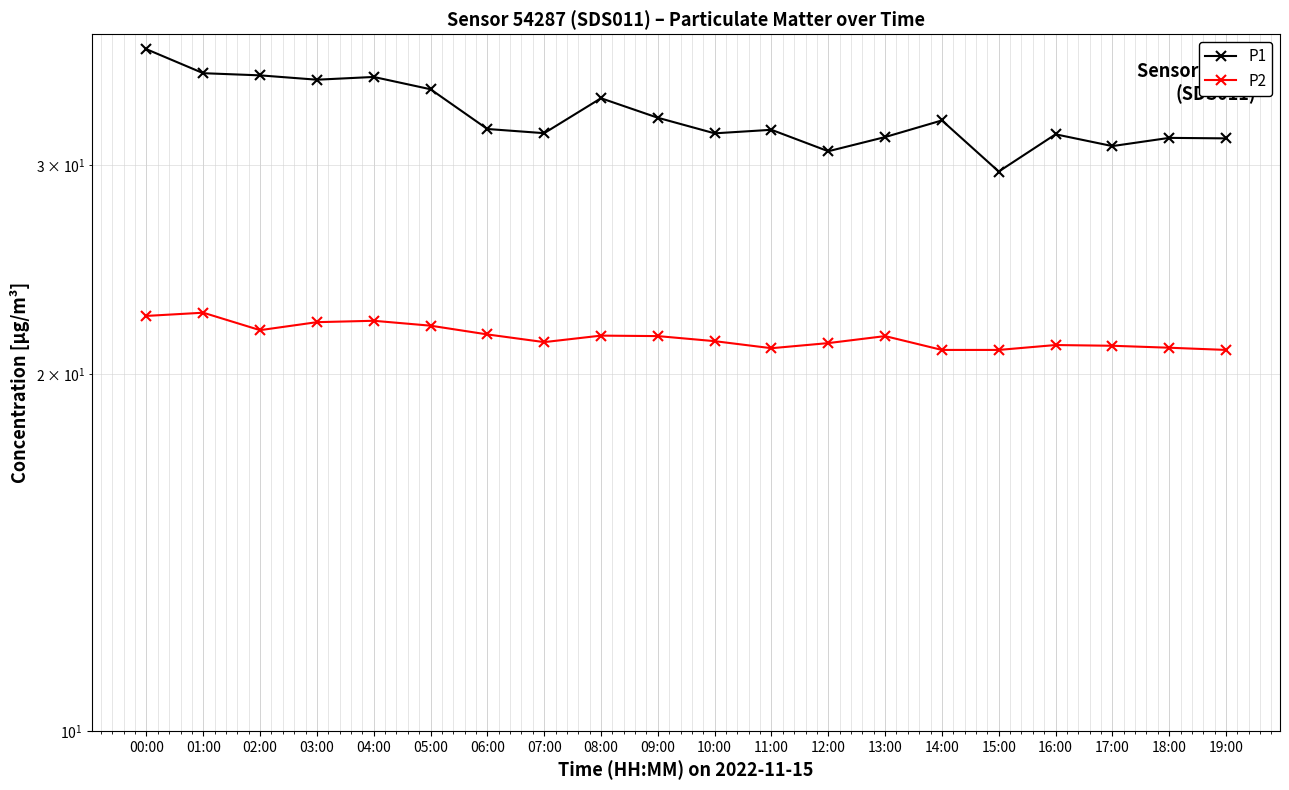

At which category does the chart reach its peak across all series?

00:00